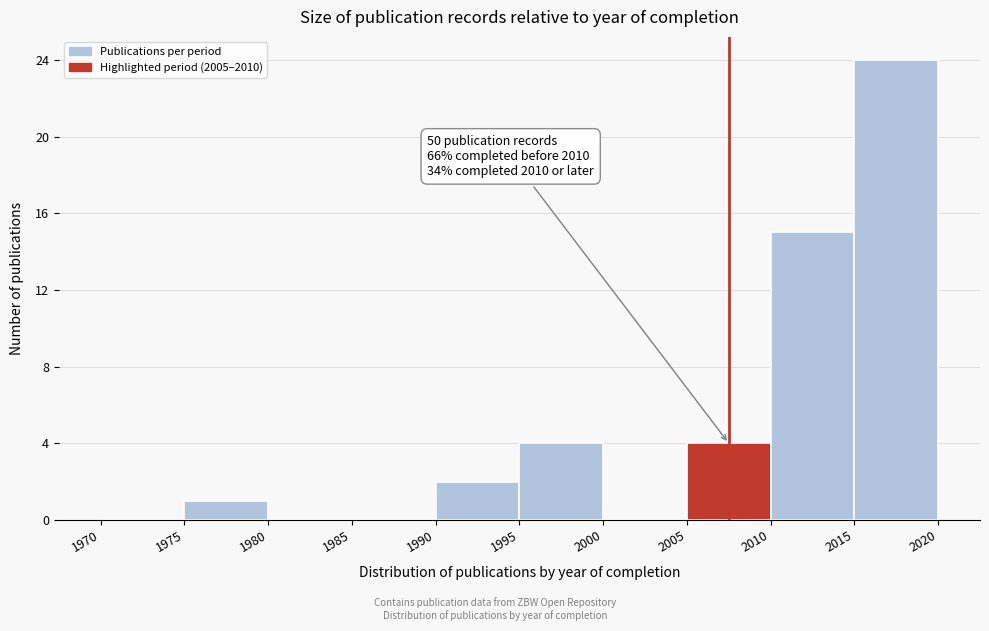

Which range on the x-axis has the tallest bar?

2015 to 2020